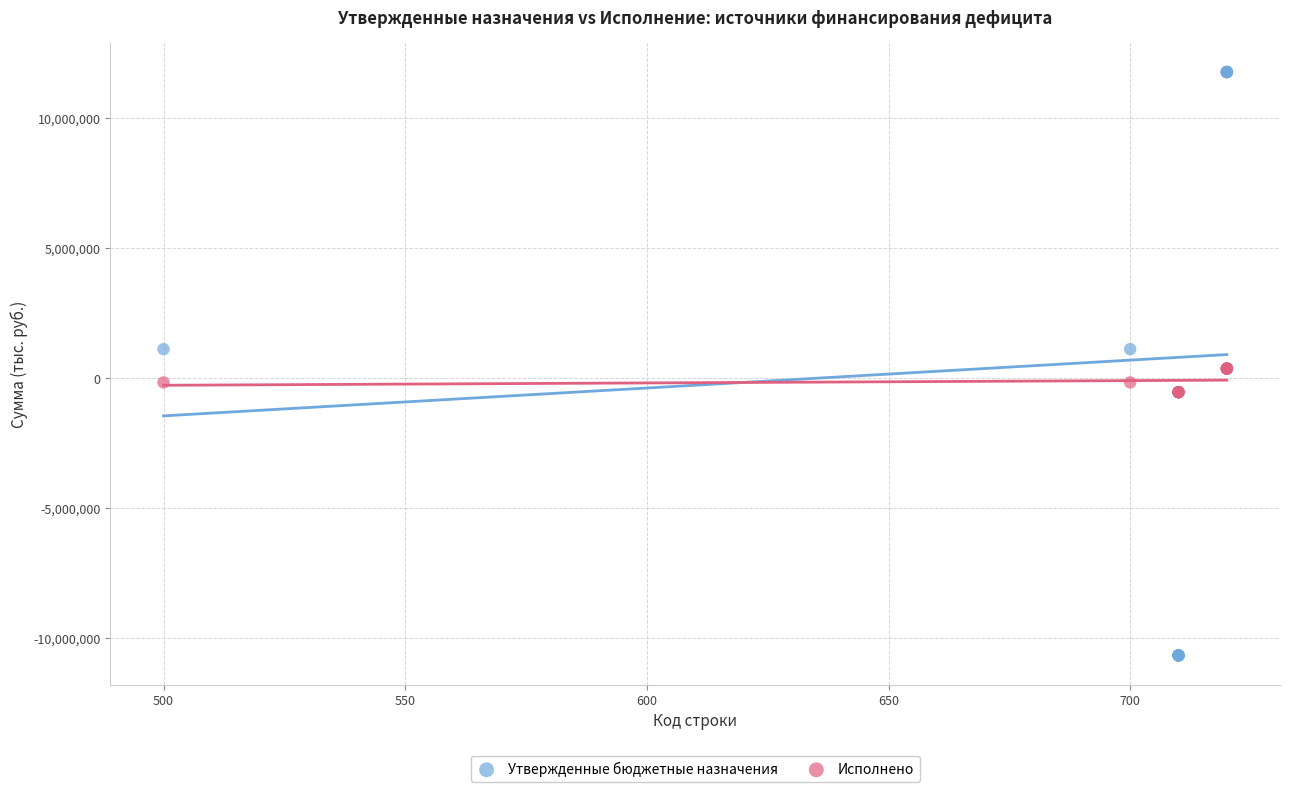

Which series has the largest Y range (max minus min)?

Утвержденные бюджетные назначения